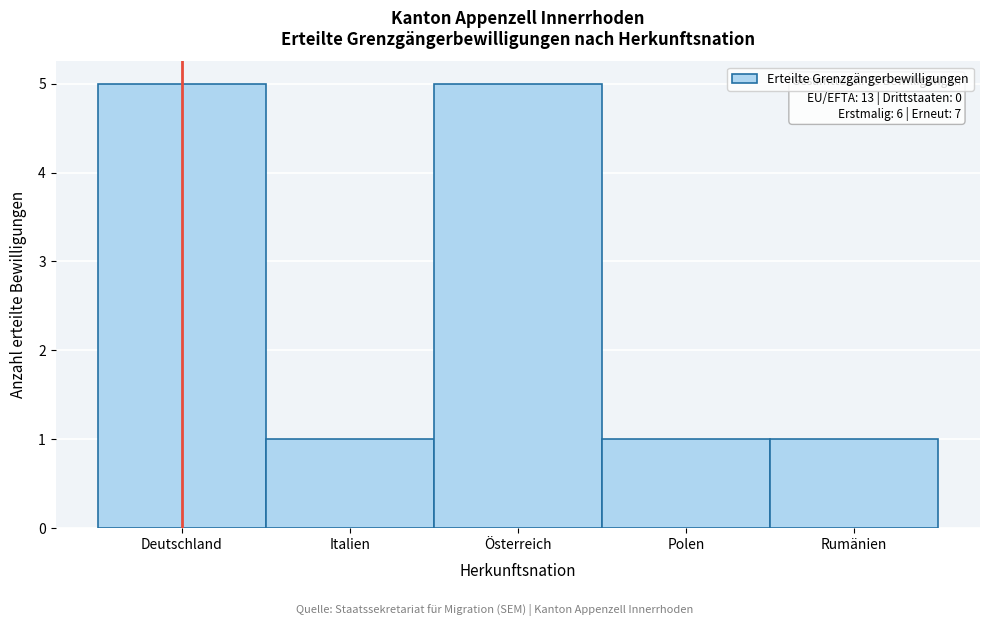

Reading left to right, transcribe all the data shown in this chart.

5	1	5	1	1